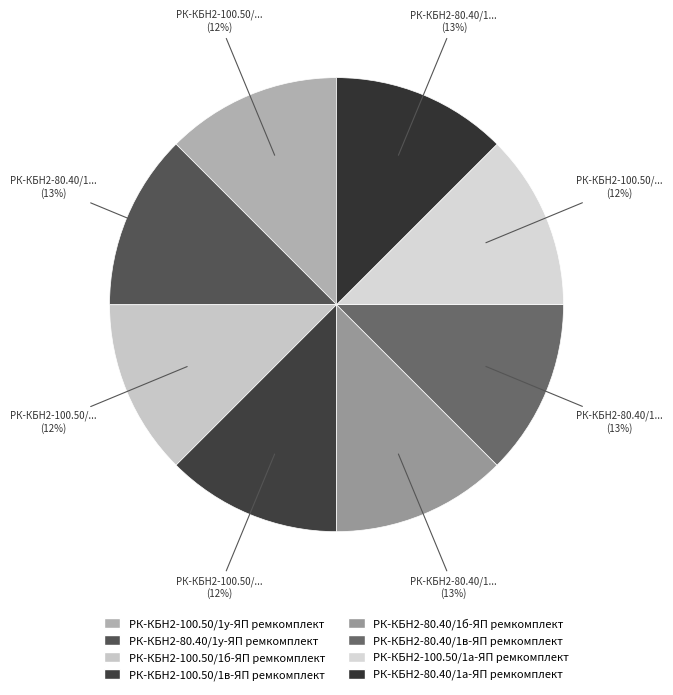

What is the change in value from РК-КБН2-80.40/1у-ЯП ремкомплект to РК-КБН2-80.40/1а-ЯП ремкомплект?

-3